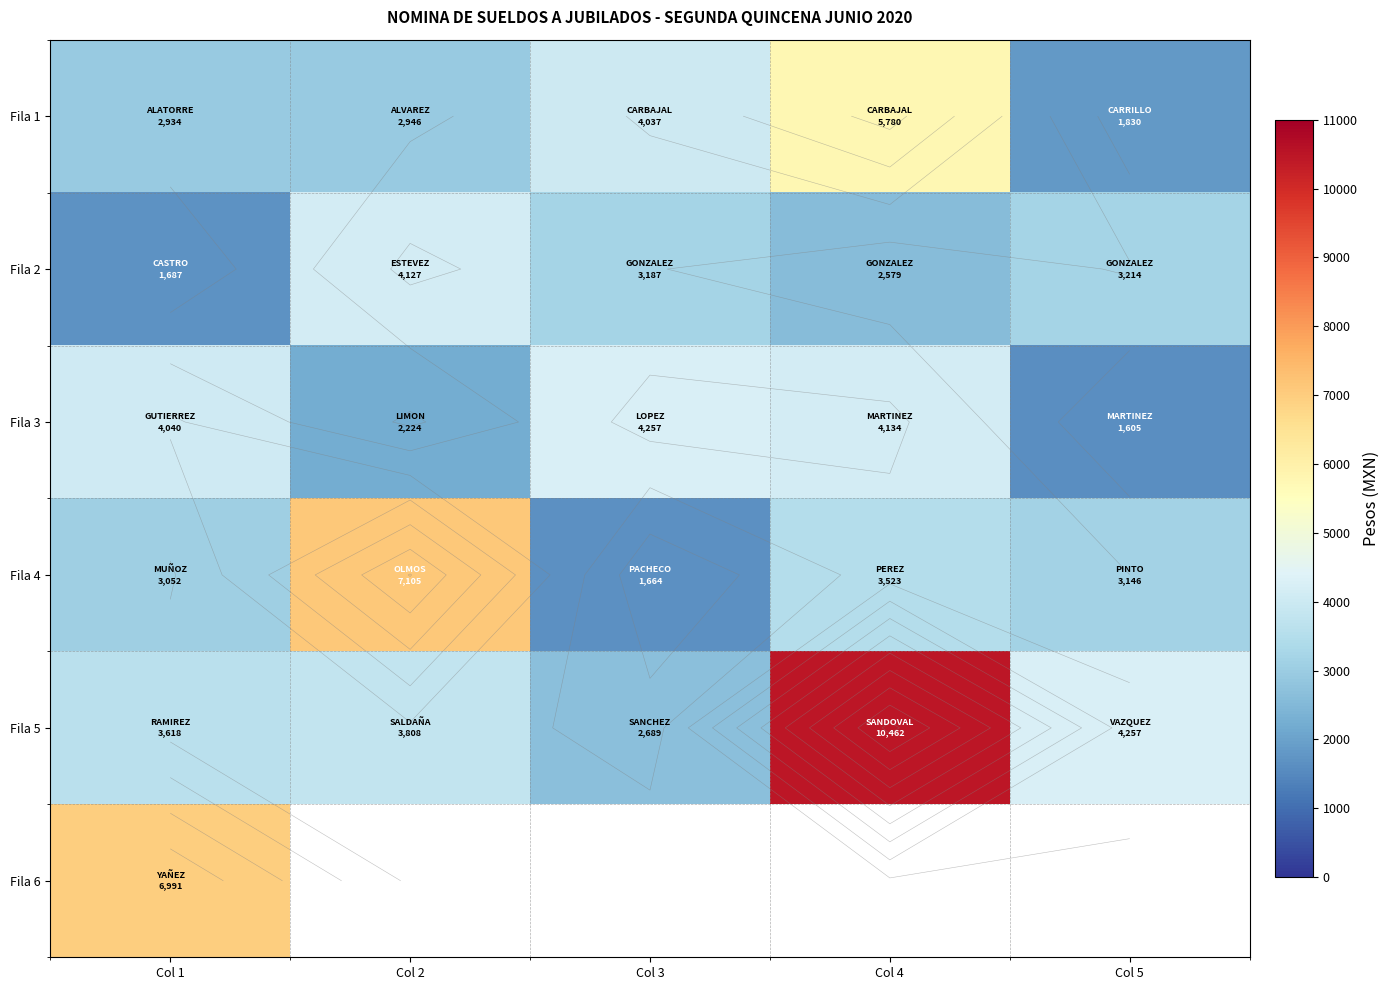

At how many categories does at least one series exceed 4527?

3